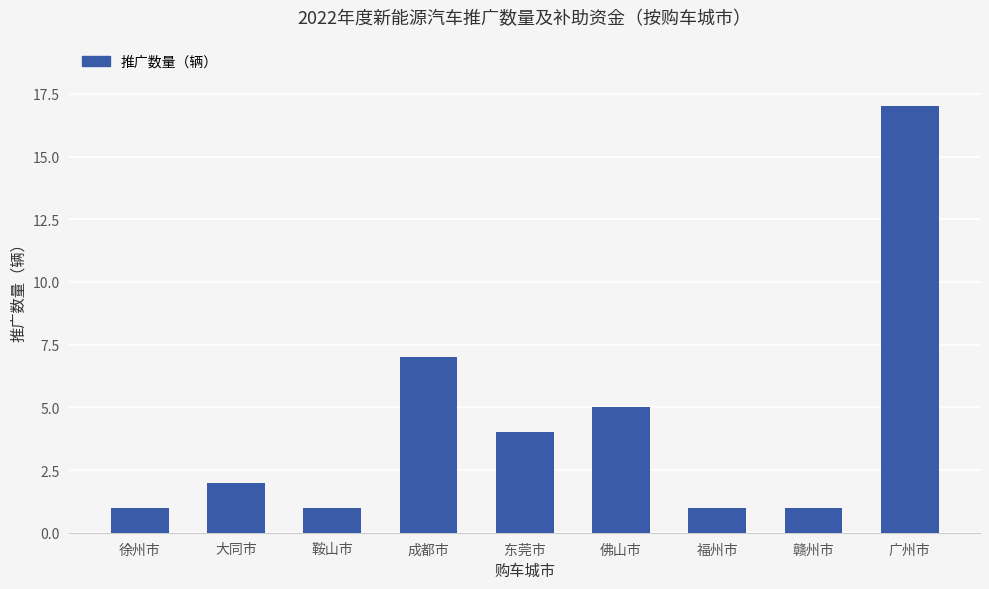

What is the smallest value displayed?

1